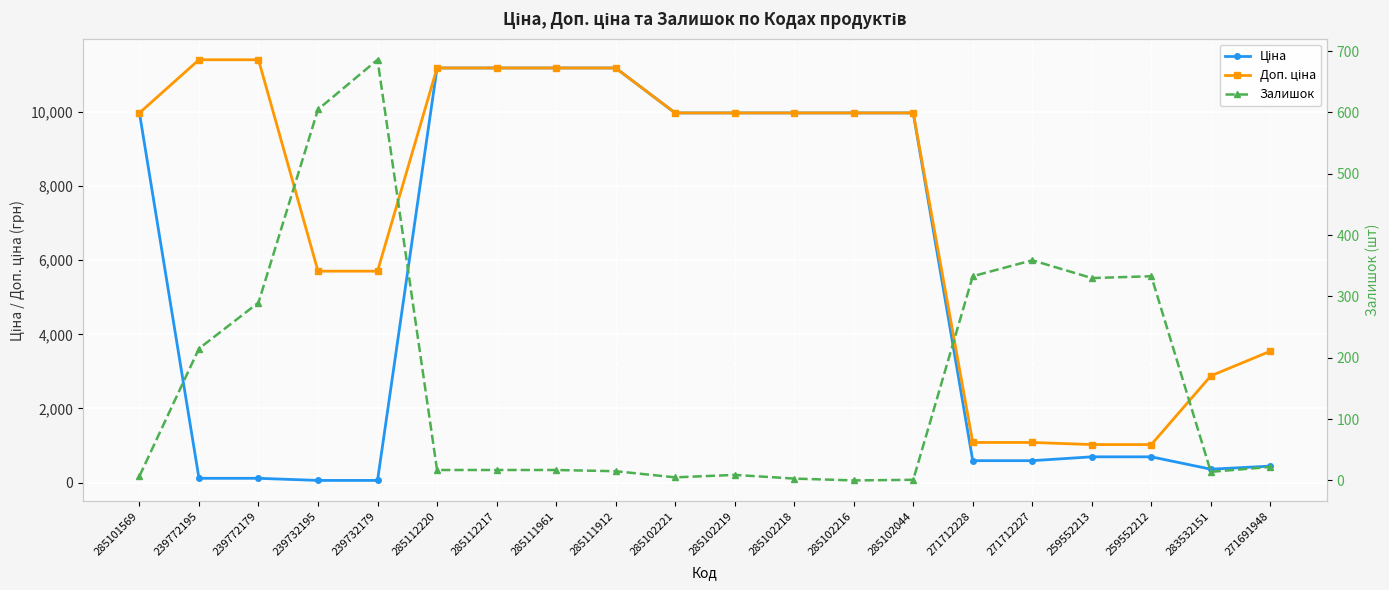

Rank the categories by Доп. ціна value from lowest to highest.

259552213, 259552212, 271712228, 271712227, 283532151, 271691948, 239732195, 239732179, 285101569, 285102221, 285102219, 285102218, 285102216, 285102044, 285112220, 285112217, 285111961, 285111912, 239772195, 239772179